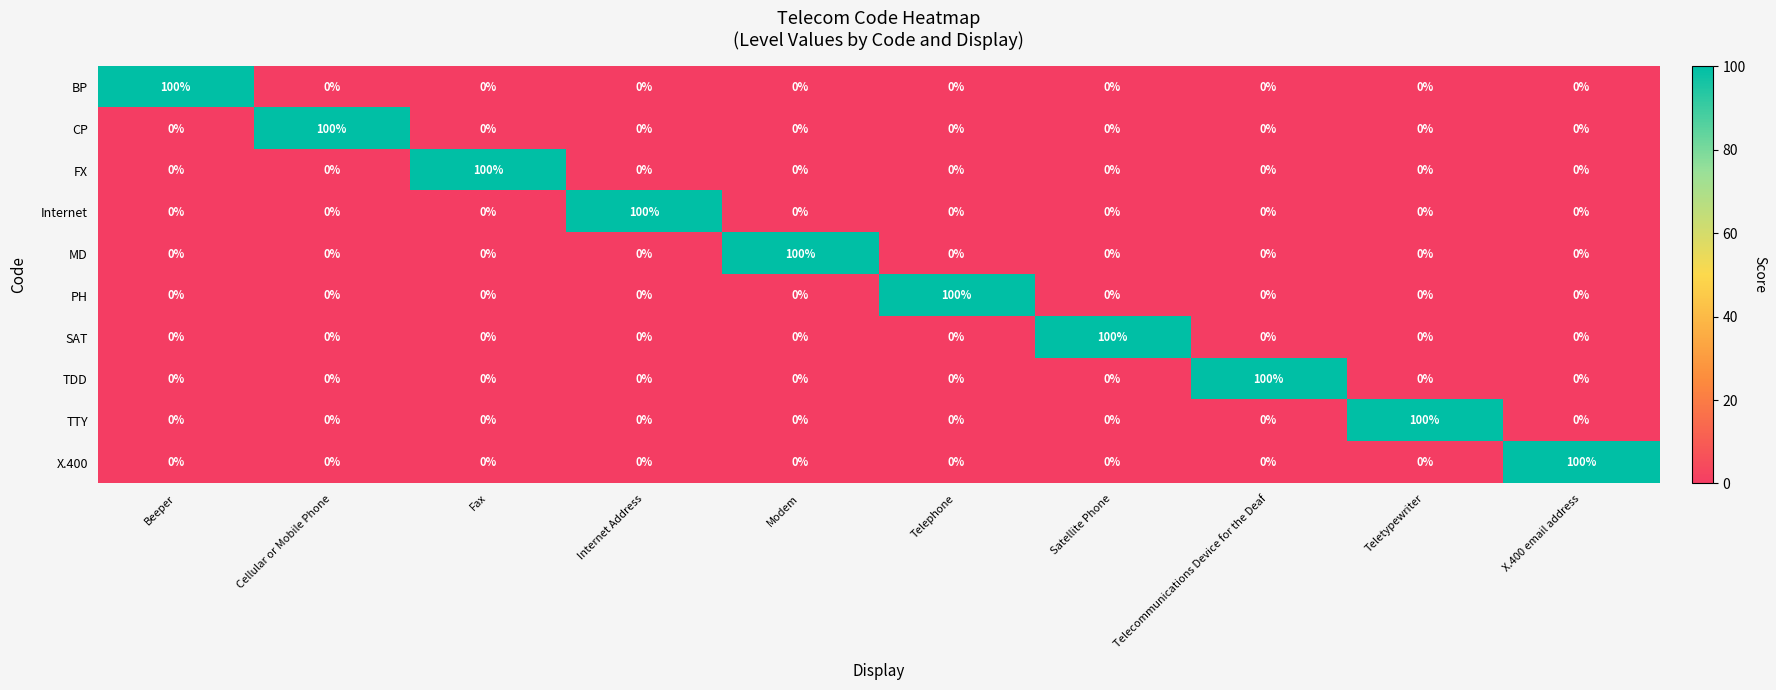

What is the maximum value for SAT?

100